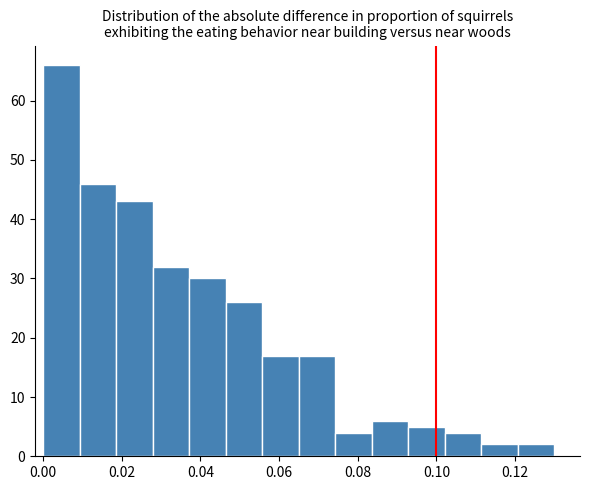

Reading left to right, list every bar in this chart as the range it spans on the x-axis followed by its height. Neither the bar edges nor the heights are printed on the chart, so give them approximately, as read against the axes.

0.000 to 0.010: 66
0.010 to 0.018: 46
0.018 to 0.028: 43
0.028 to 0.038: 32
0.038 to 0.046: 30
0.046 to 0.056: 26
0.056 to 0.066: 17
0.066 to 0.074: 17
0.074 to 0.084: 4
0.084 to 0.092: 6
0.092 to 0.102: 5
0.102 to 0.112: 4
0.112 to 0.120: 2
0.120 to 0.130: 2